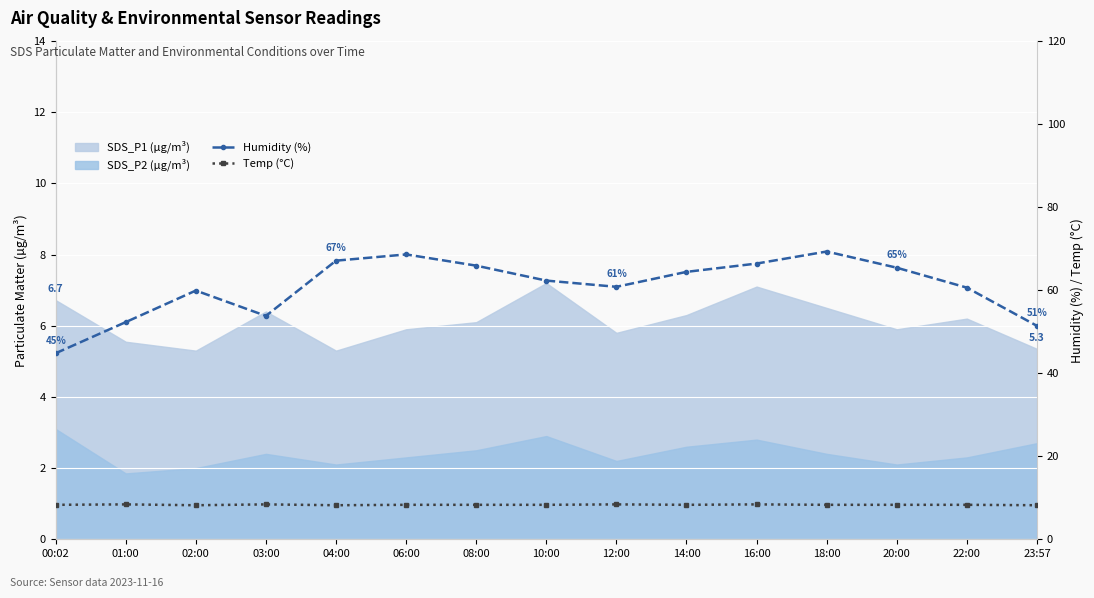

How many data points does each series have?

15